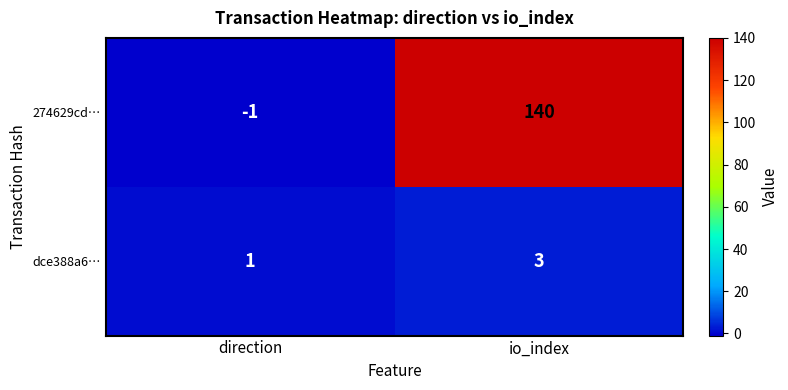

True or false: dce388a6… has a value of 1 at direction.

True